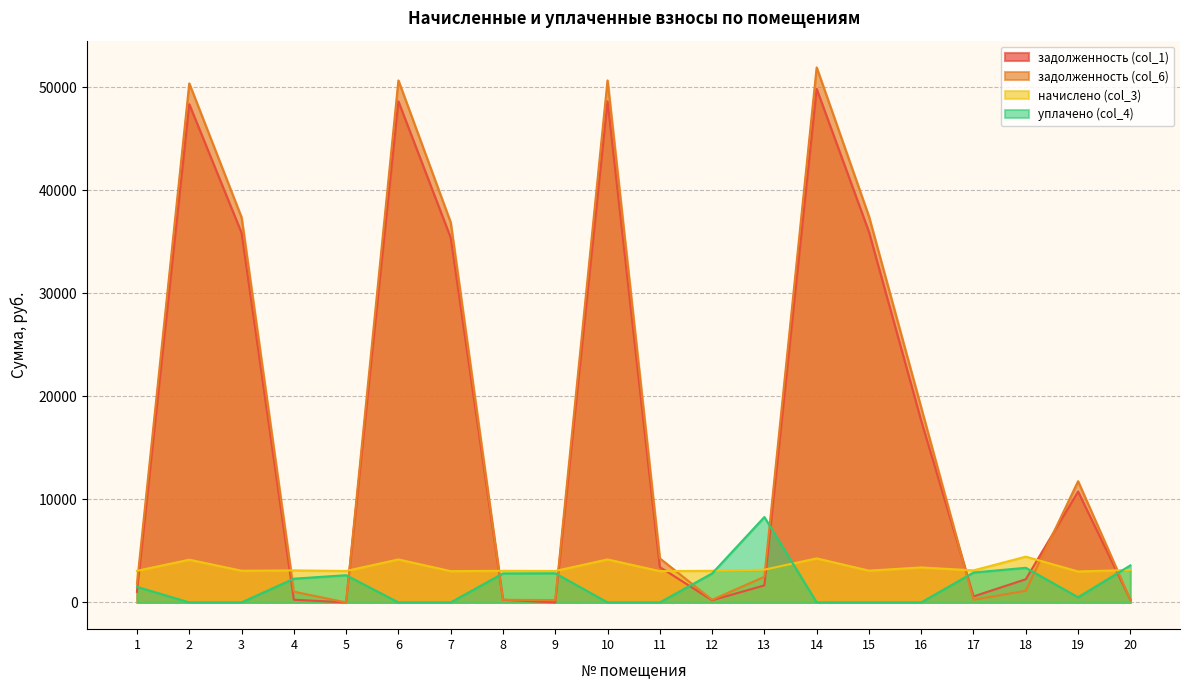

What is the greatest value displayed?

51945.2